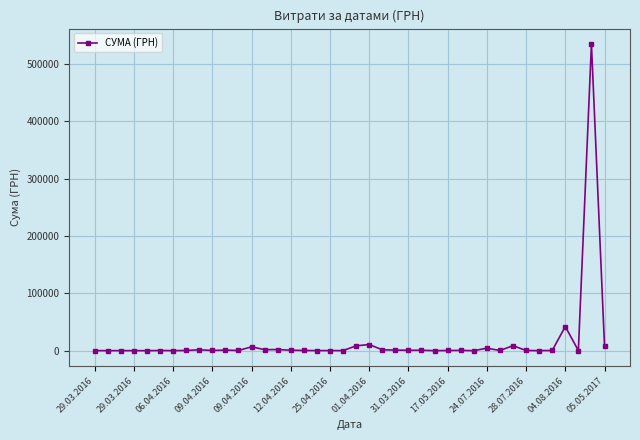

Does the chart display data point markers on the line(s)?

Yes